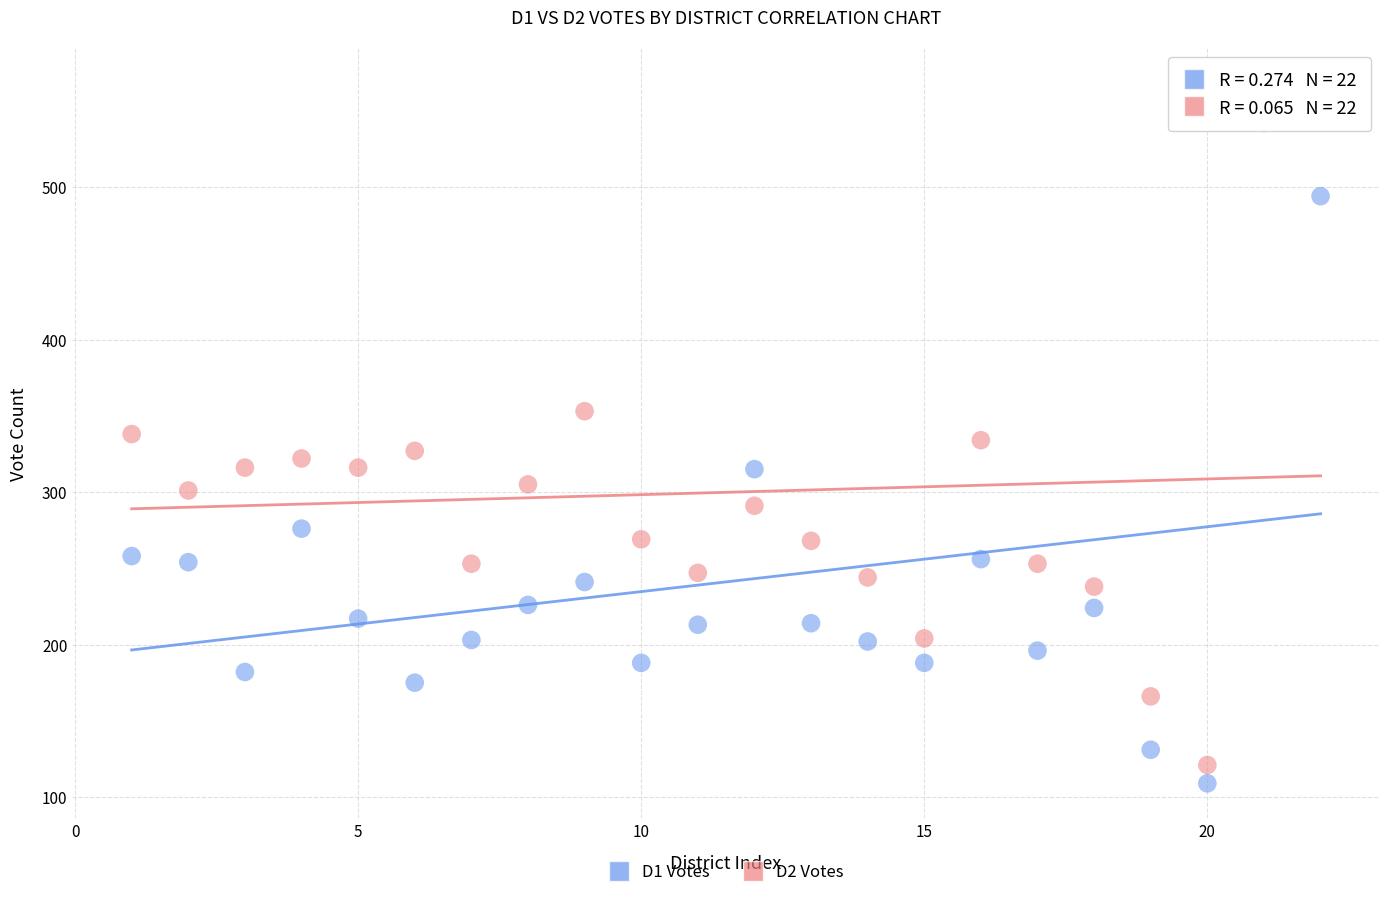

Across all data points, what is the range of X values (max minus min)?

21